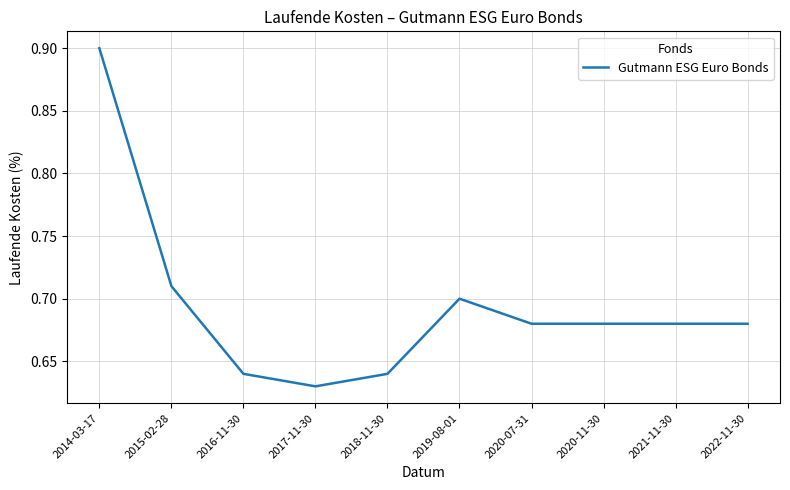

Where is the data nearest to the value 0?

2017-11-30